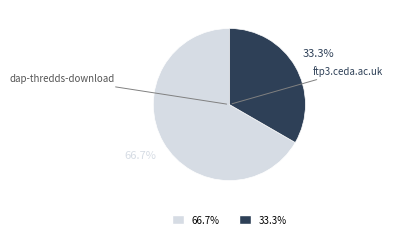

Is there a majority slice in this chart?

Yes